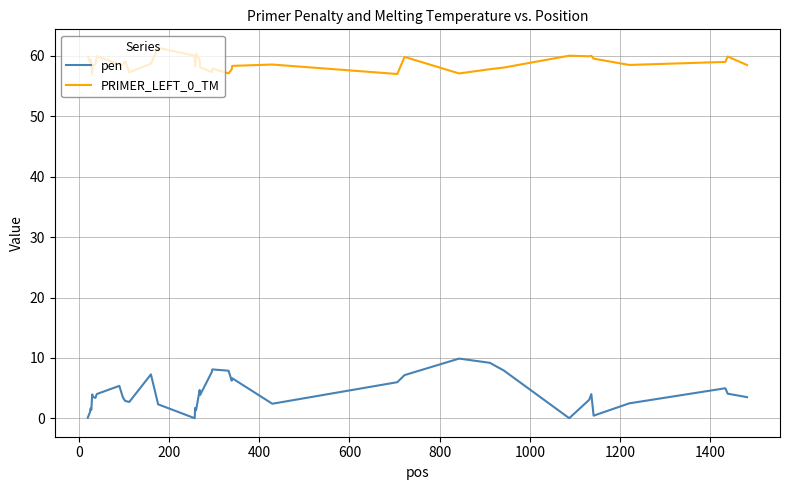

What is the sum of all pen values?

161.3